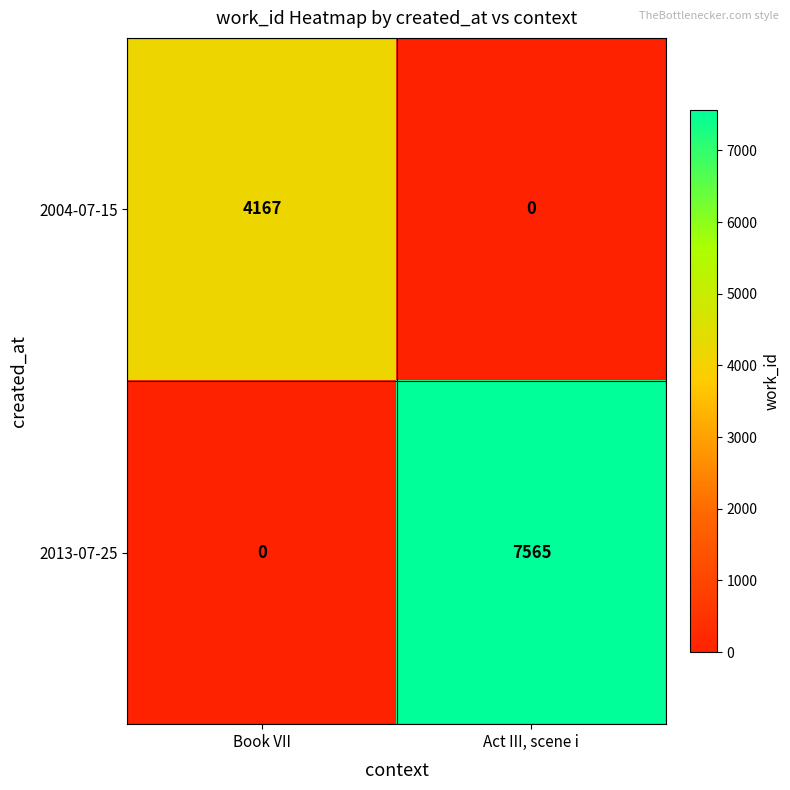

Reading left to right, transcribe all the data shown in this chart.

2004-07-15: Book VII=4167	Act III, scene i=0
2013-07-25: Book VII=0	Act III, scene i=7565